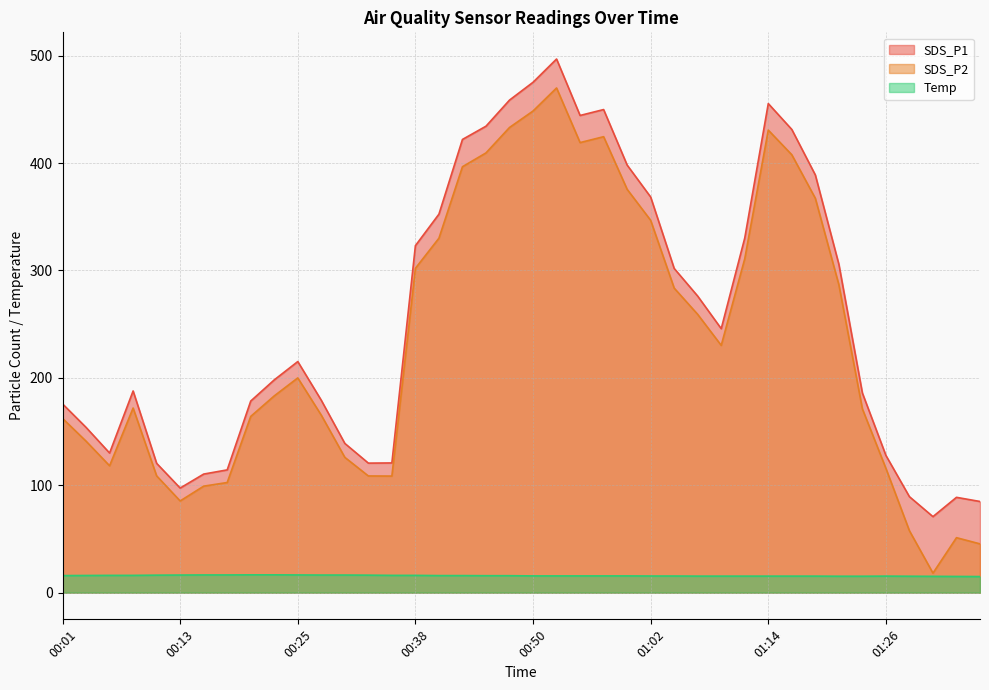

At 00:06, list the series in order from largest to smallest.

SDS_P1, SDS_P2, Temp